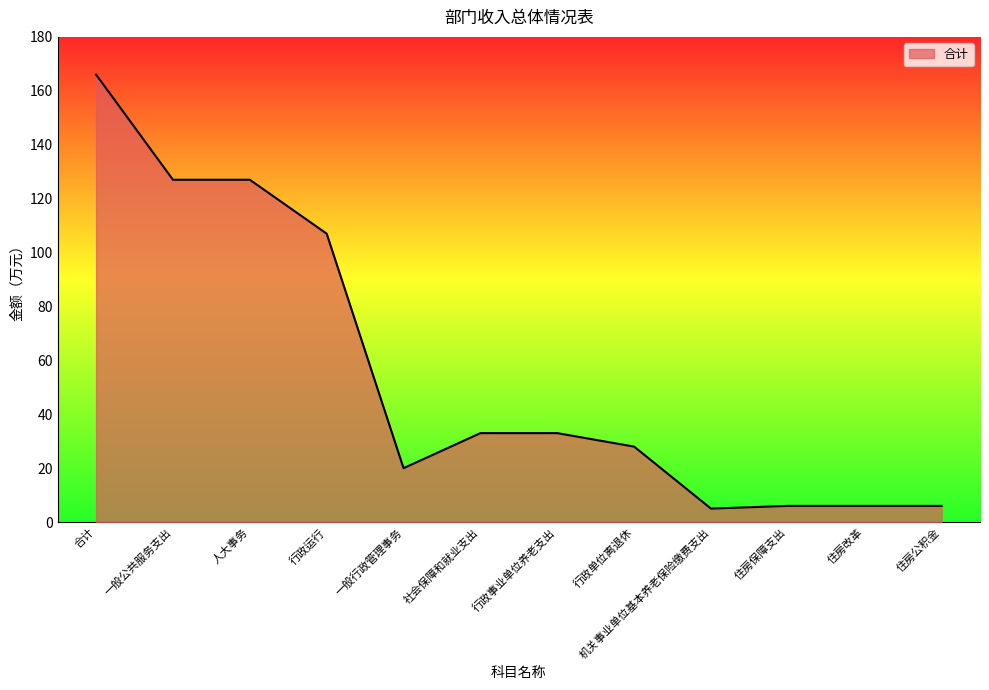

How many categories are shown in the chart?

12